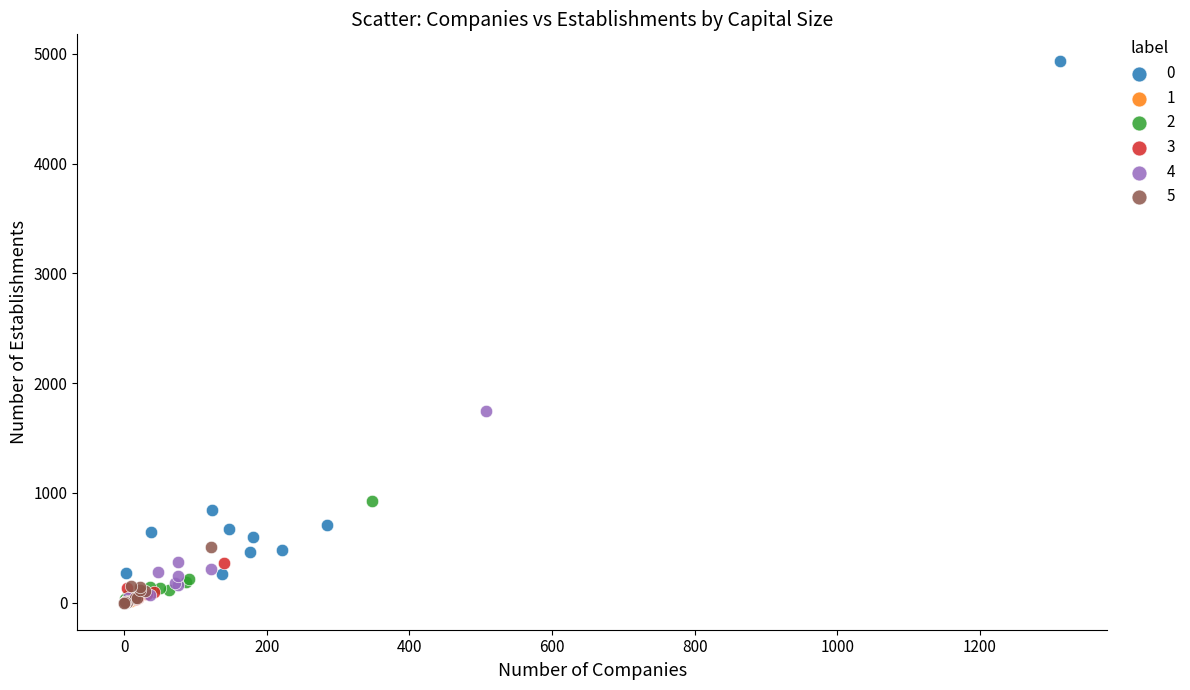

What are all the series names shown in the legend?

0, 1, 2, 3, 4, 5